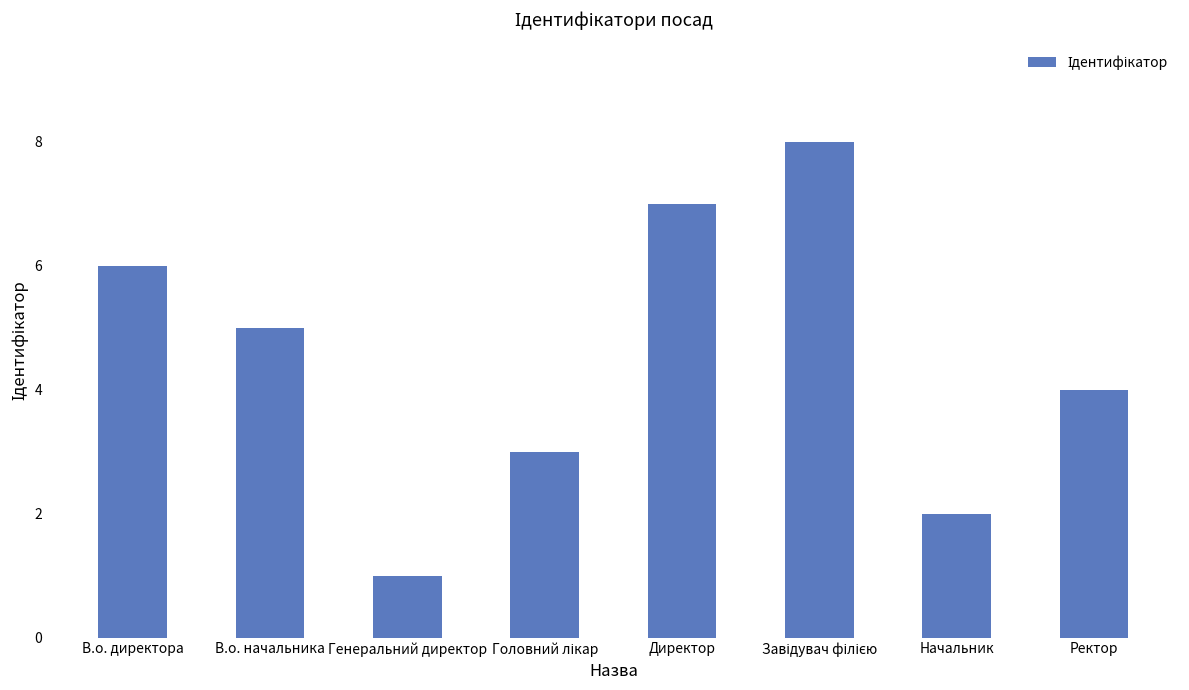

What is the change in value from В.о. директора to Генеральний директор?

-5